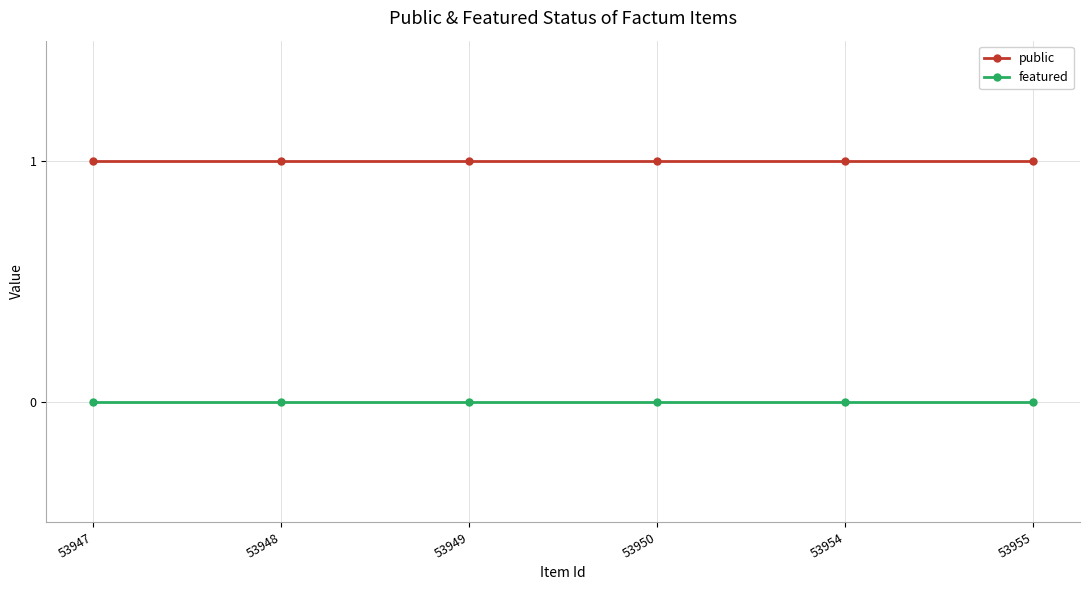

Rank the series by their maximum value, from lowest to highest.

featured, public